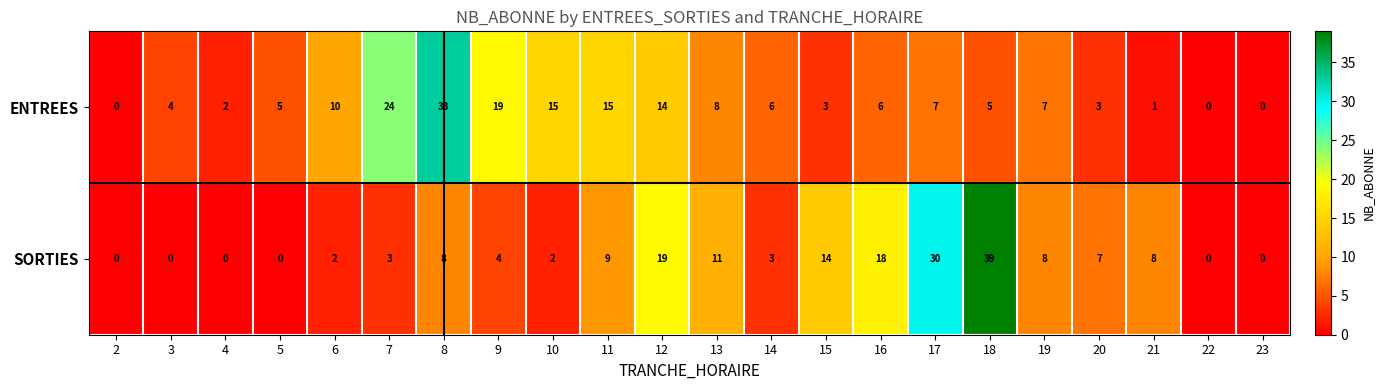

Is it true that SORTIES equals 0 at 3?

True